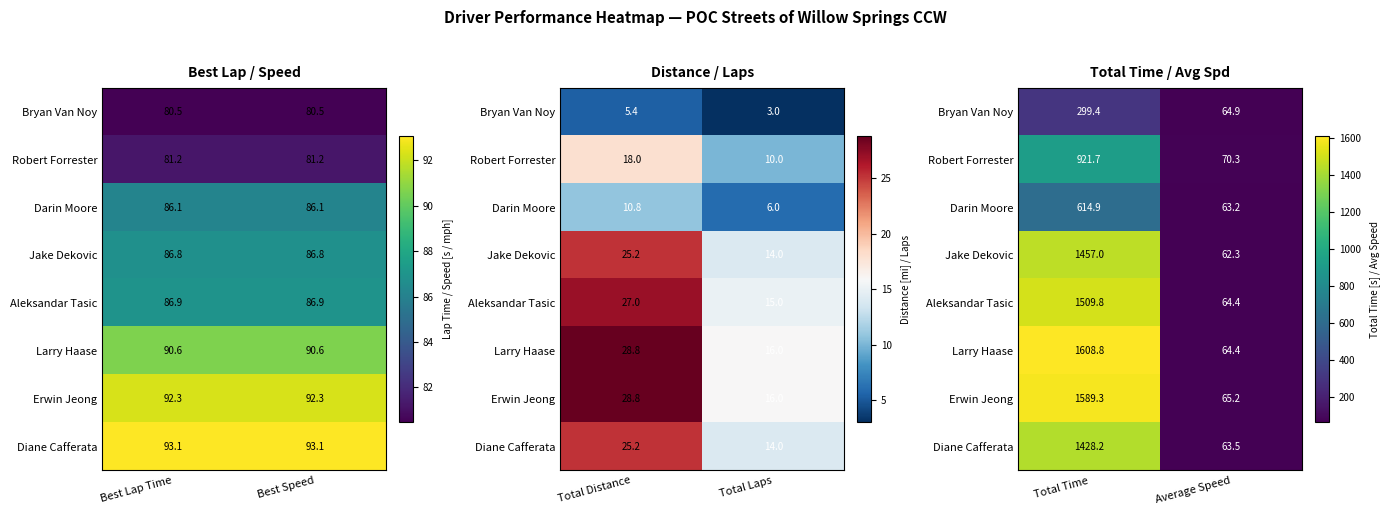

How many data points does each series have?

2